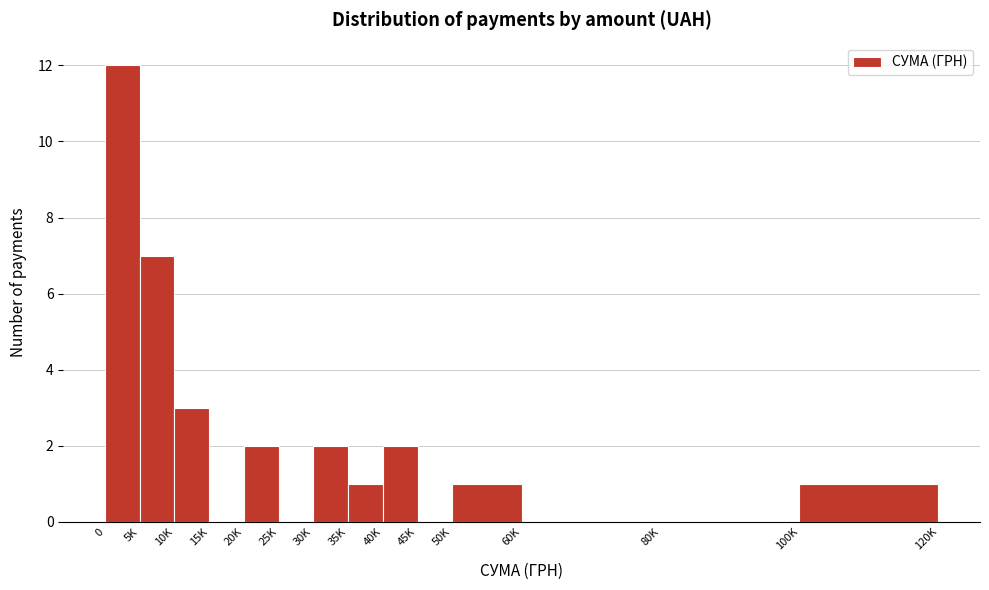

Reading left to right, extract all data points from this chart.

0=12	5K=7	10K=3	15K=0	20K=2	25K=0	30K=2	35K=1	40K=2	45K=0	50K=1	60K=0	80K=0	100K=1